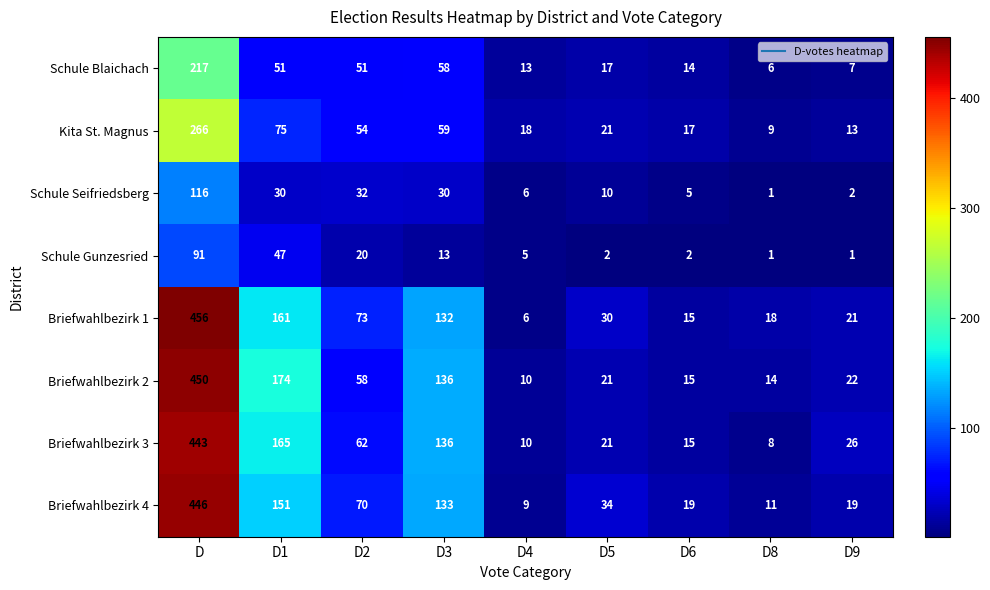

Which series has the widest spread of values?

Briefwahlbezirk 1